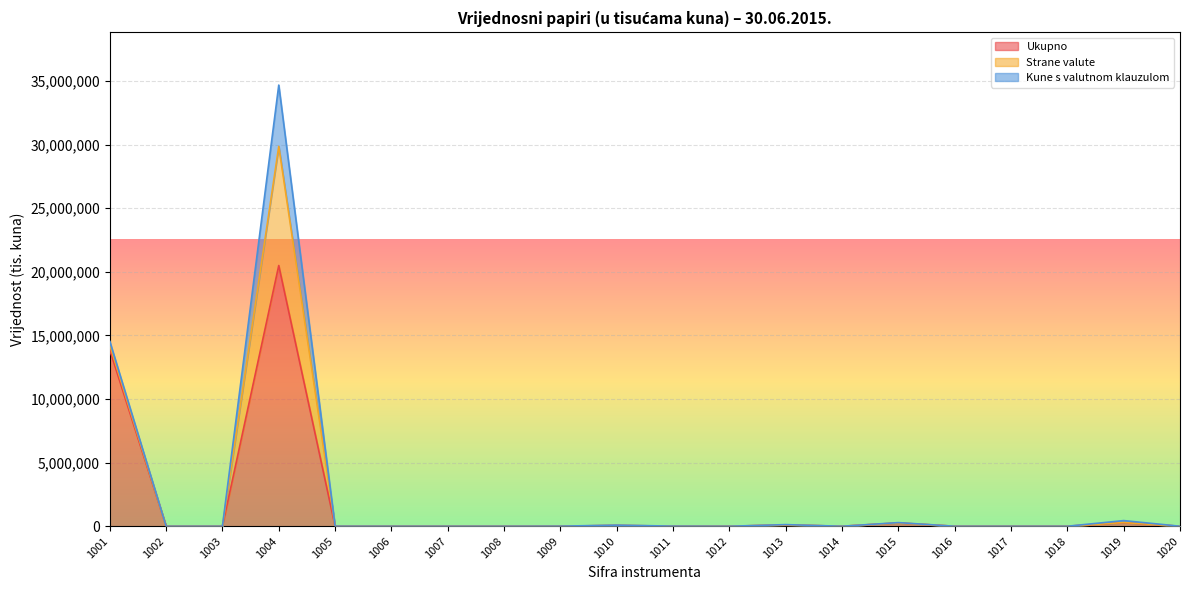

Between 1007 and 1011, which is larger?

1011